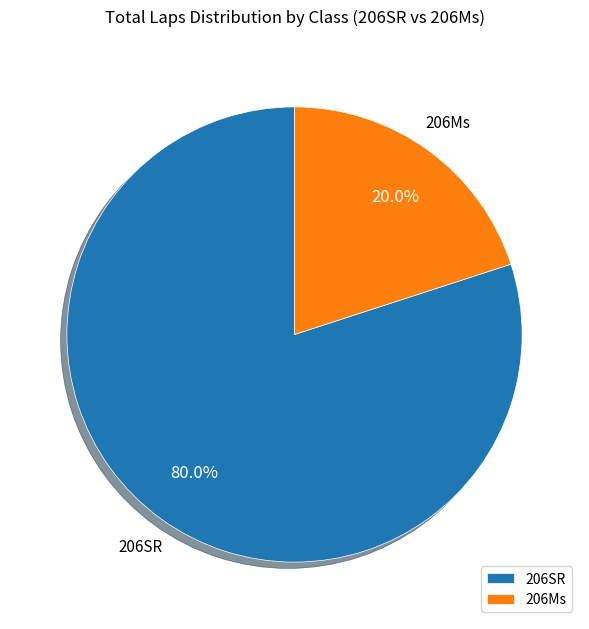

To the nearest percent, what is the difference between the largest and smallest slice percentages?

60%